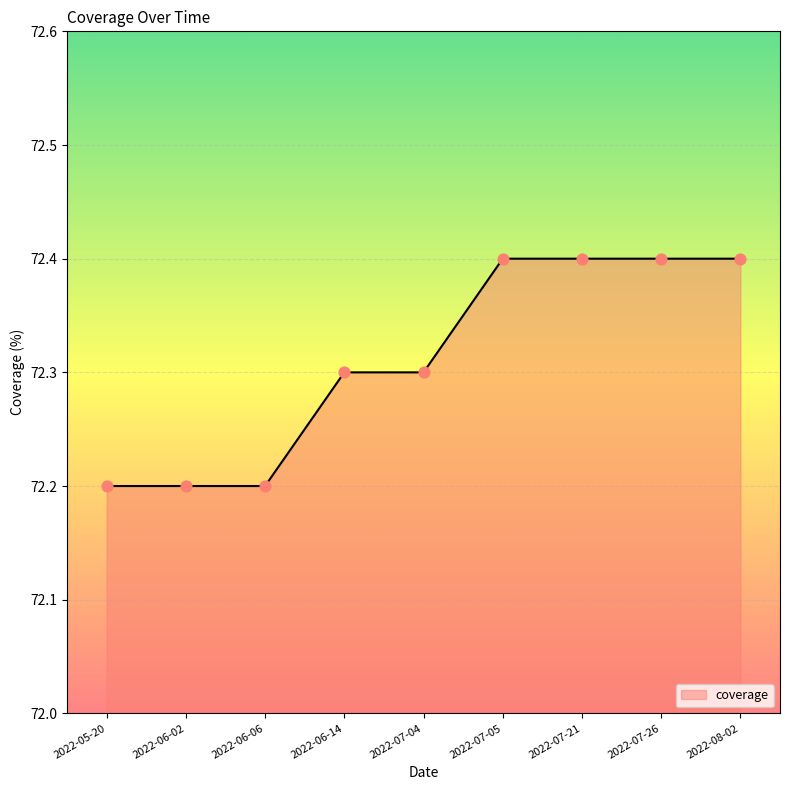

Approximately how many times larger is the value at 2022-08-02 compared to 2022-07-04?

1.0